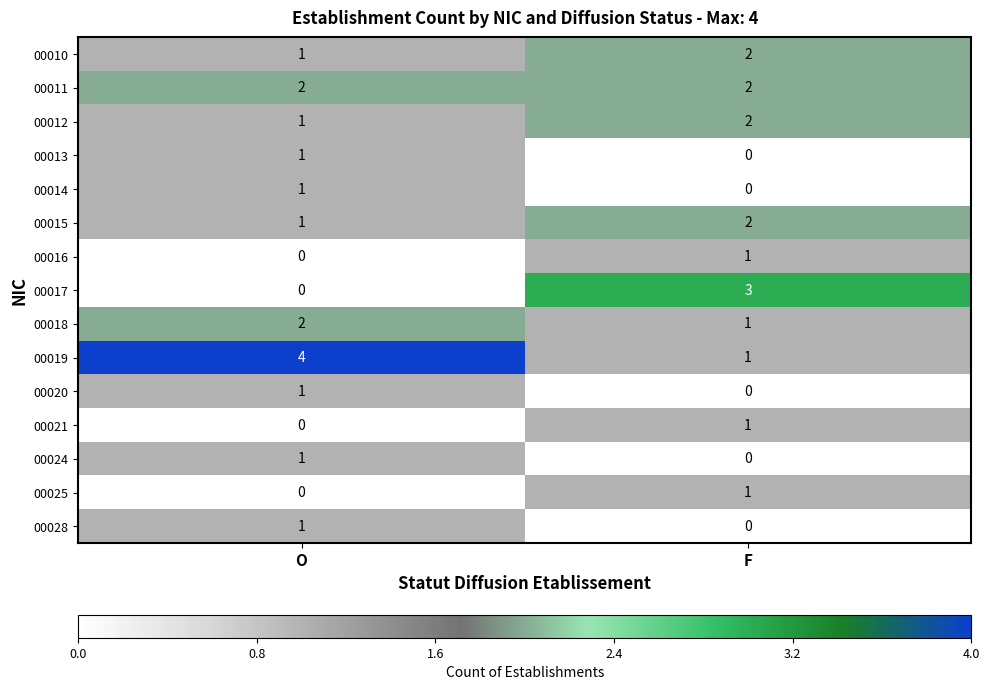

The 00014 series shows 2 at O. True or false?

False